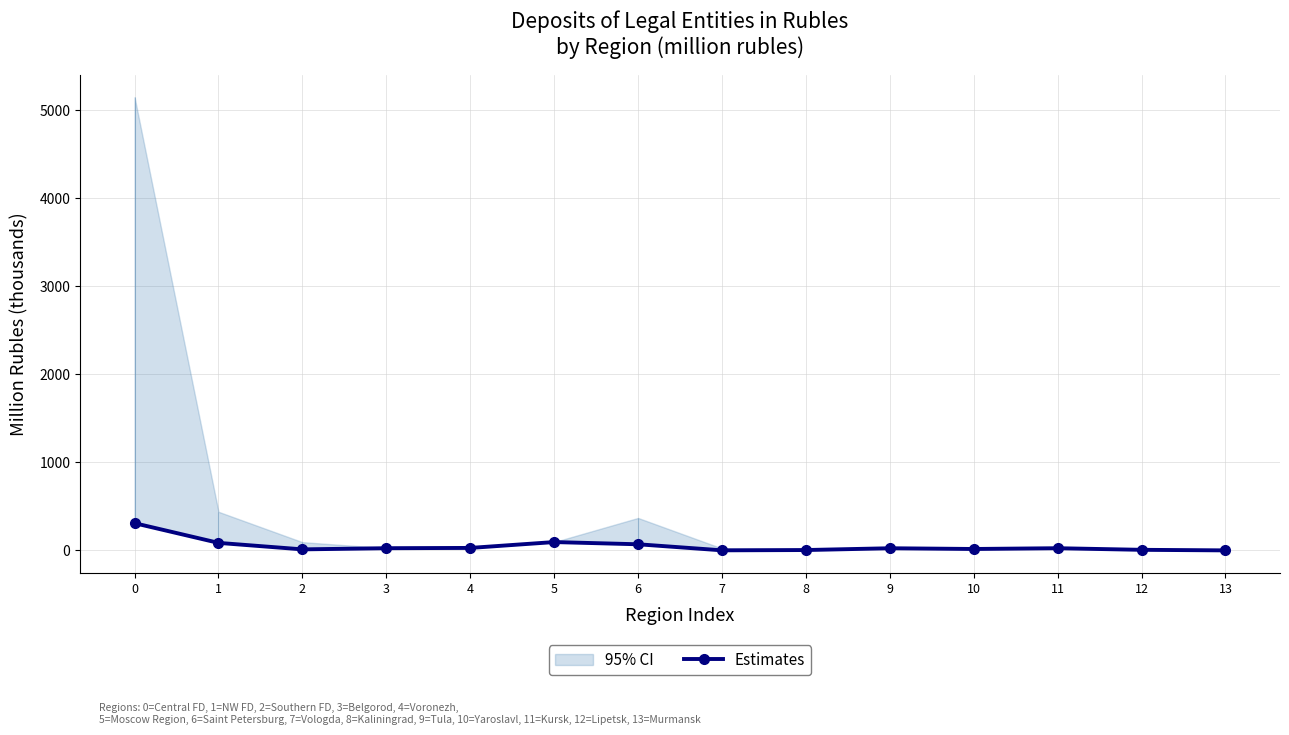

List the labels in order of value, largest first.

0, 5, 1, 6, 4, 3, 11, 9, 10, 2, 12, 8, 7, 13